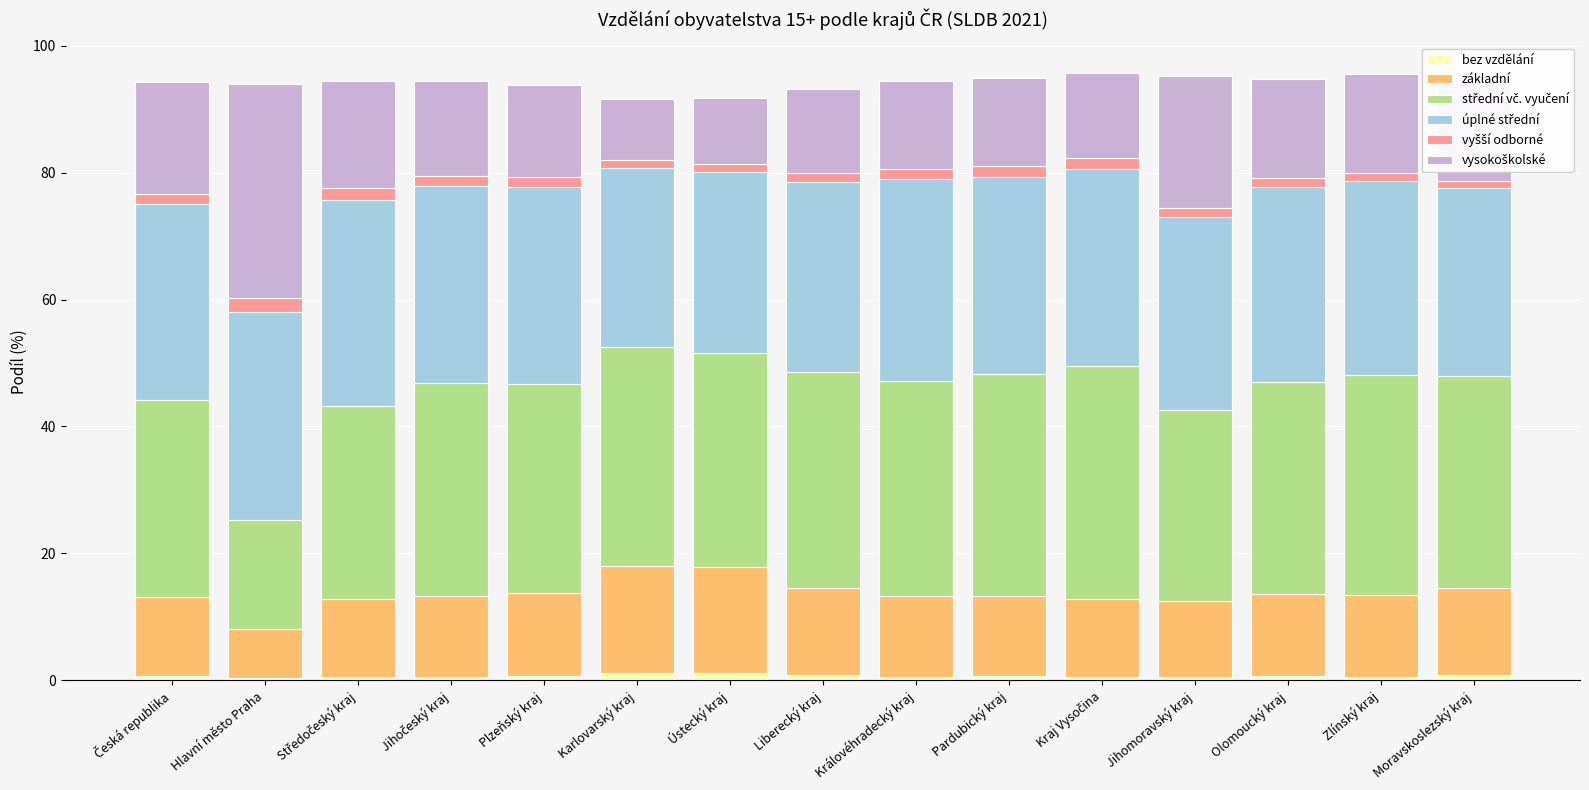

Count the number of data series in this chart.

6